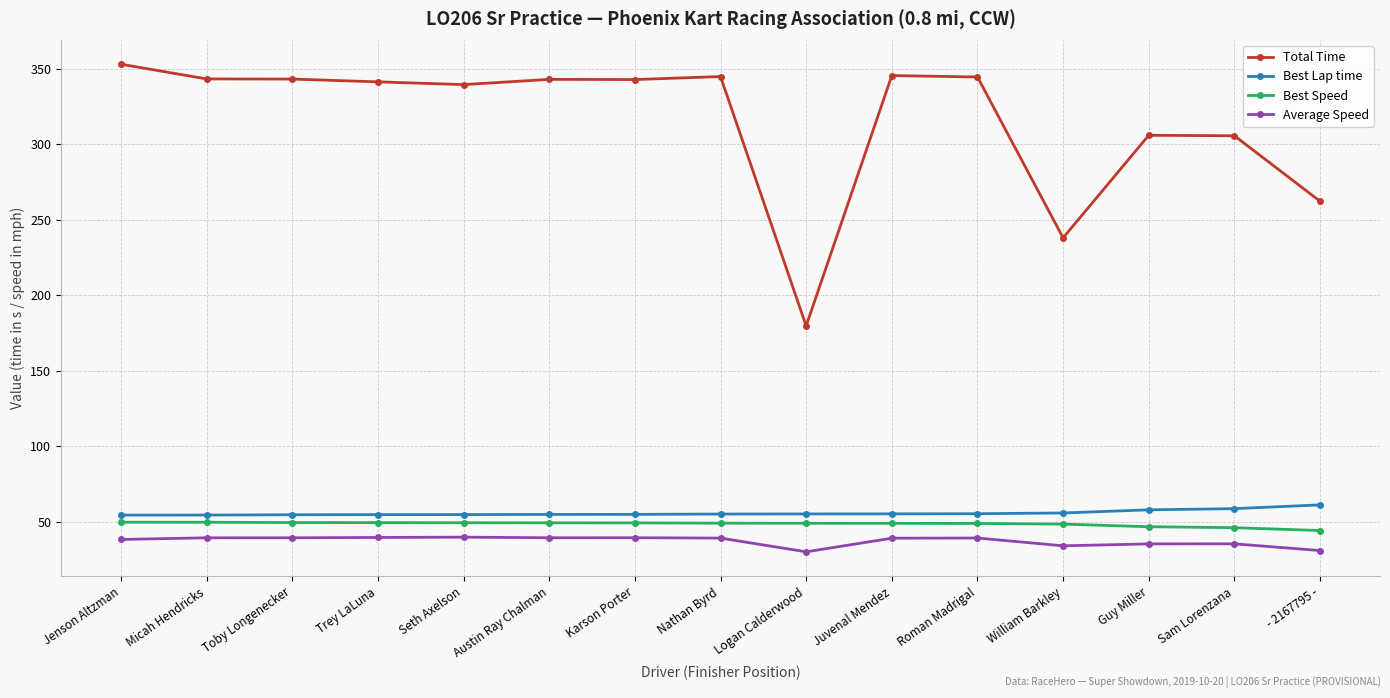

At Austin Ray Chalman, list the series in order from smallest to largest.

Average Speed, Best Speed, Best Lap time, Total Time